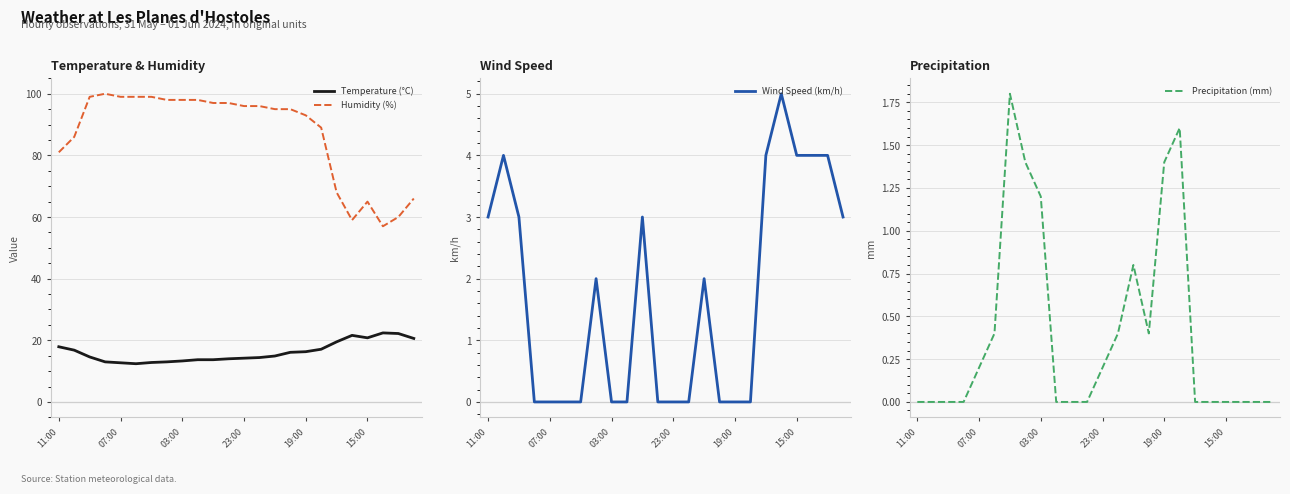

True or false: Humidity (%) and Precipitation (mm) intersect in this chart.

False